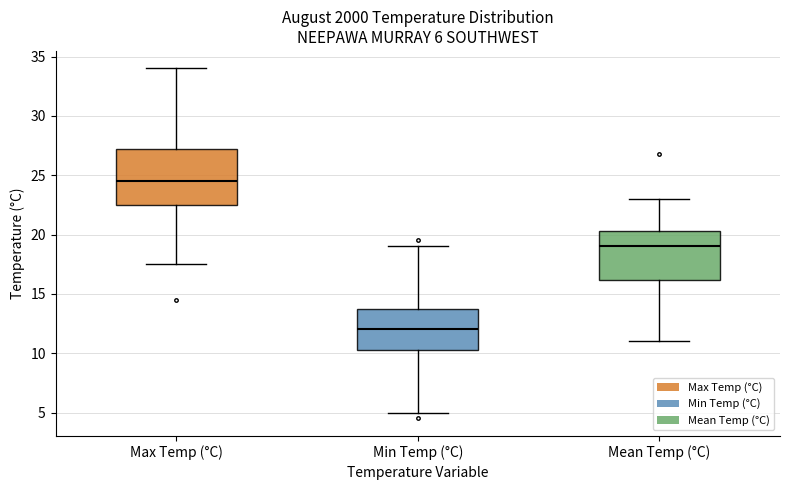

Which box is the tallest, from its lower edge to its upper edge?

Max Temp (°C)